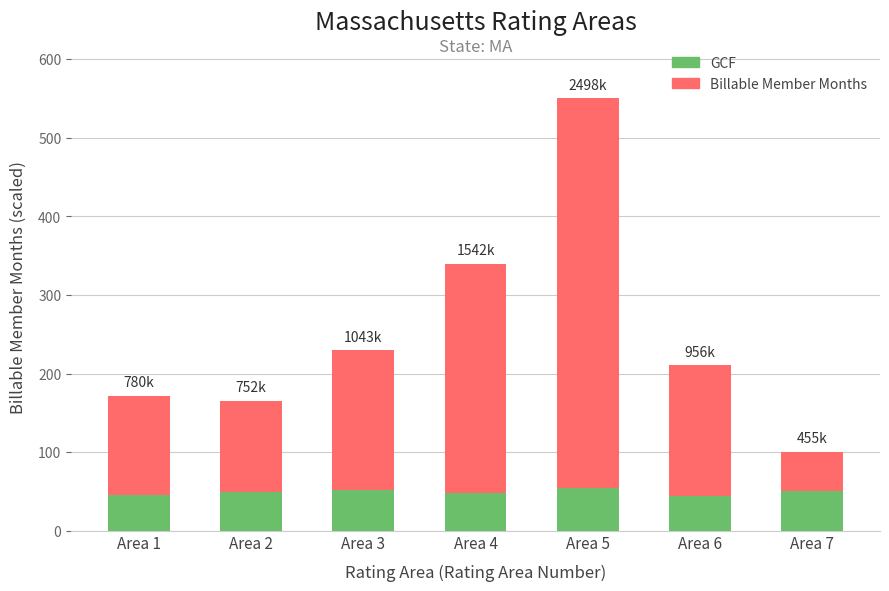

Reading right to left, transcribe all the data shown in this chart.

Billable Member Months: Area 7=100.2	Area 6=210.5	Area 5=550.0	Area 4=339.6	Area 3=229.7	Area 2=165.6	Area 1=171.7
GCF: Area 7=51.2	Area 6=44.9	Area 5=54.0	Area 4=47.7	Area 3=52.0	Area 2=49.4	Area 1=45.3